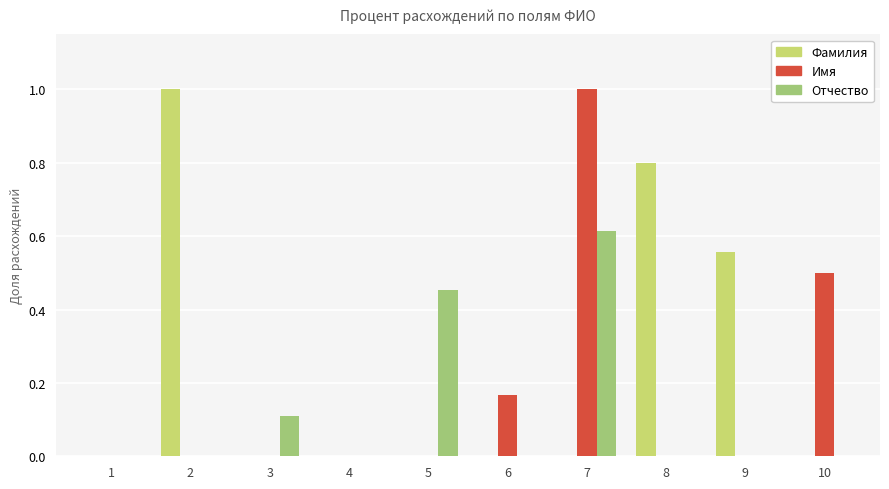

What is the maximum value shown in the chart?

1.0